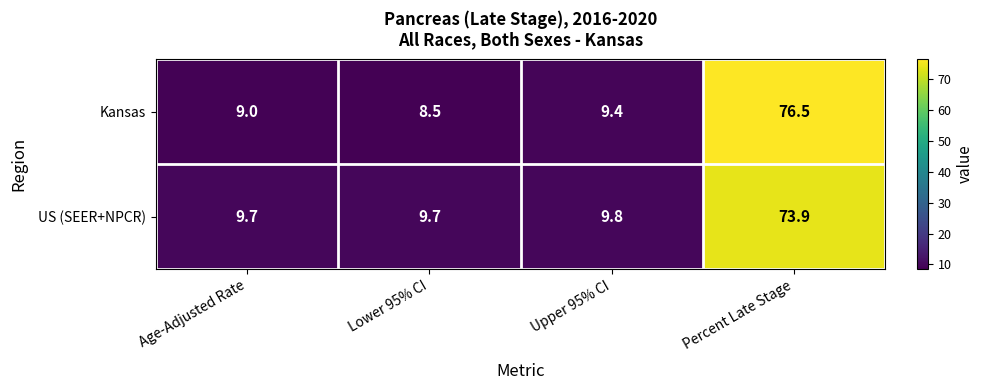

At which category is the sum across all series the highest?

Percent Late Stage